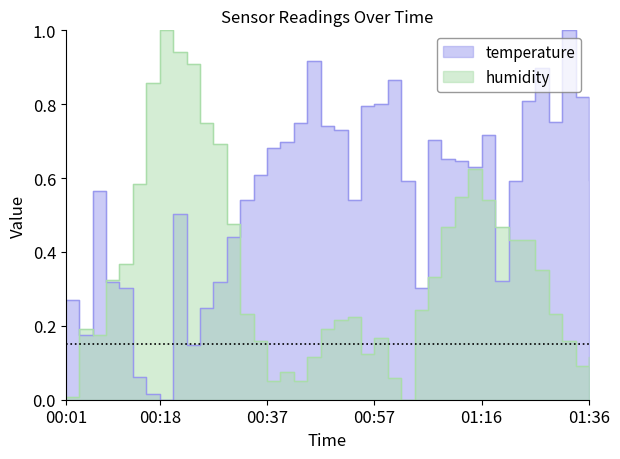

Between 00:23 and 00:33, which series saw the biggest shift?

humidity